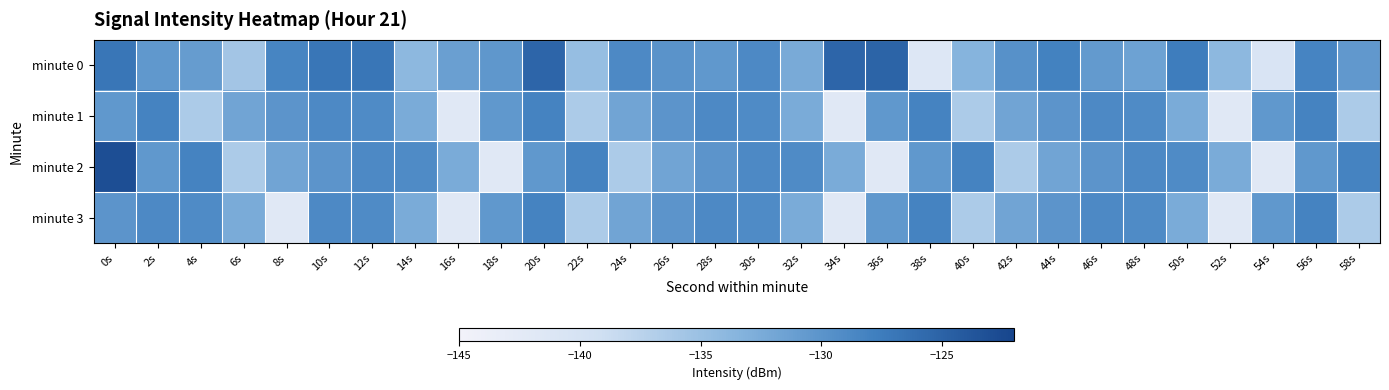

What is the spread (max minus min) of values at 38s?

13.2